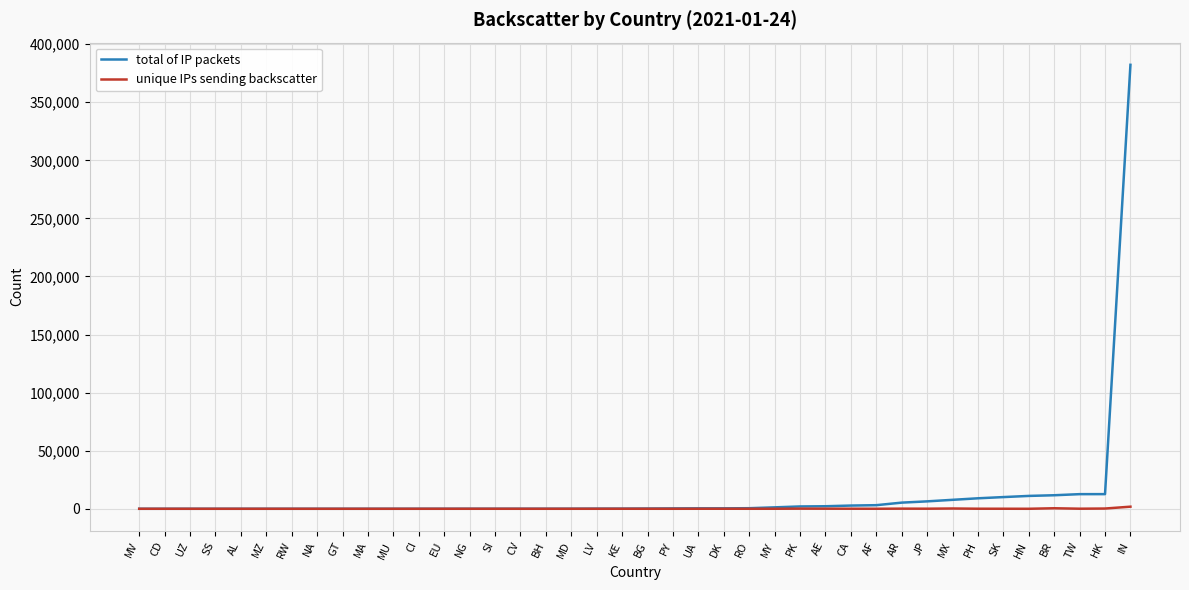

What is the difference between the total of IP packets values at DK and NG?

357